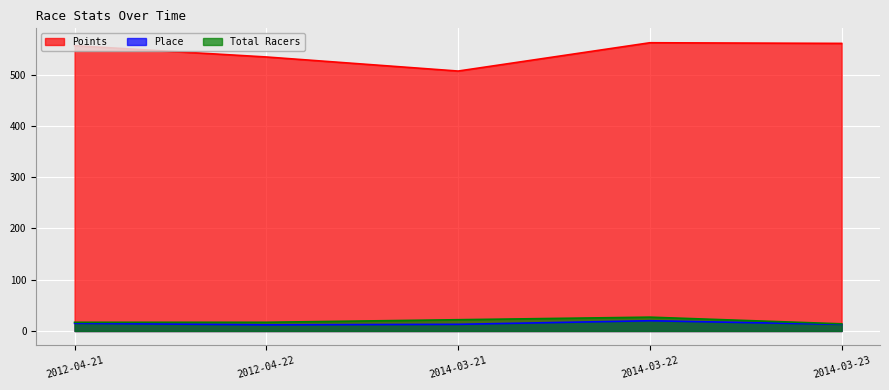

How many interior local peaks does the Place series have?

1